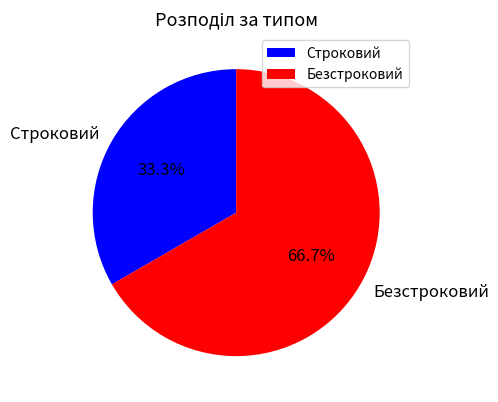

Which slice is the largest?

Безстроковий